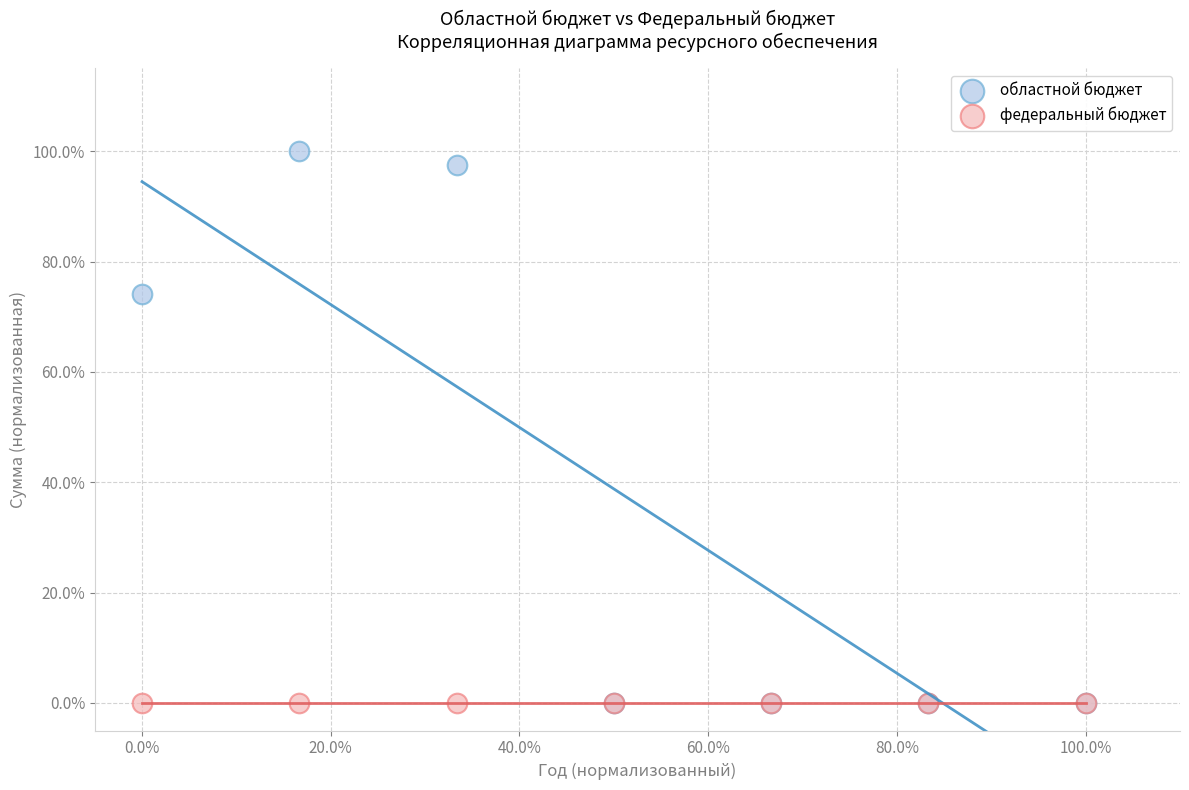

What are all the series names shown in the legend?

областной бюджет, федеральный бюджет